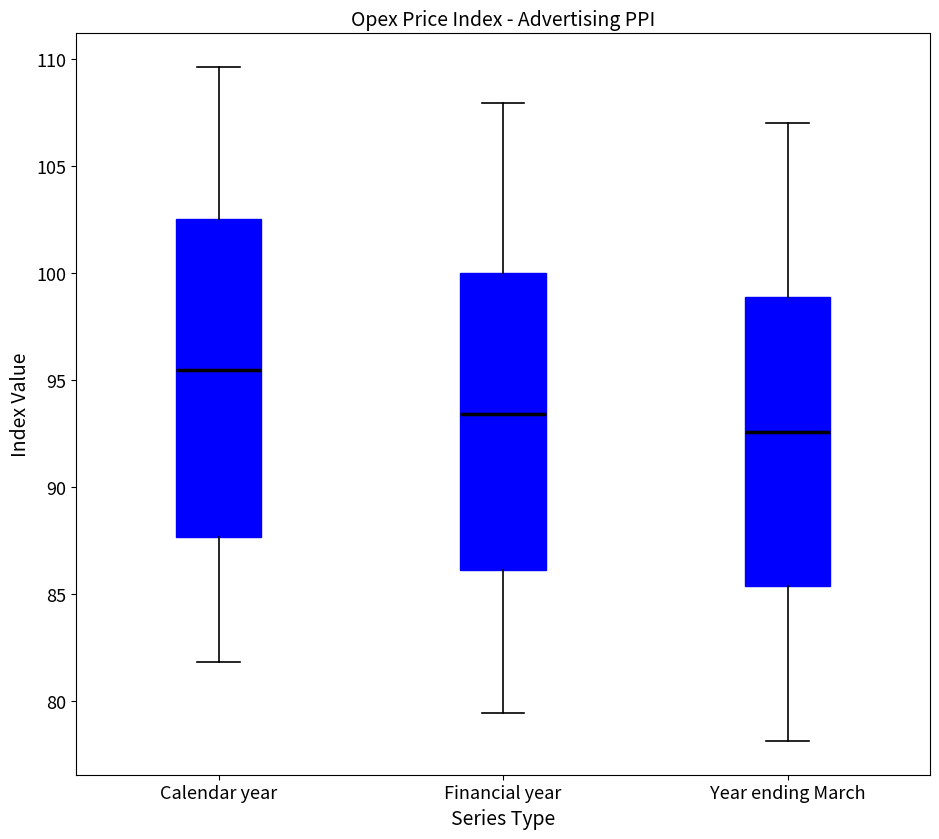

Reading left to right, read every box against the y-axis: the position of its median line, the range the box covers, and the ends of its whiskers. The values are not printed on the chart, so give them approximately, as read against the axis.

Calendar year: median 95.5, box 87.5 to 102.5, whiskers 82.0 to 109.5
Financial year: median 93.5, box 86.0 to 100.0, whiskers 79.5 to 108.0
Year ending March: median 92.5, box 85.5 to 99.0, whiskers 78.0 to 107.0